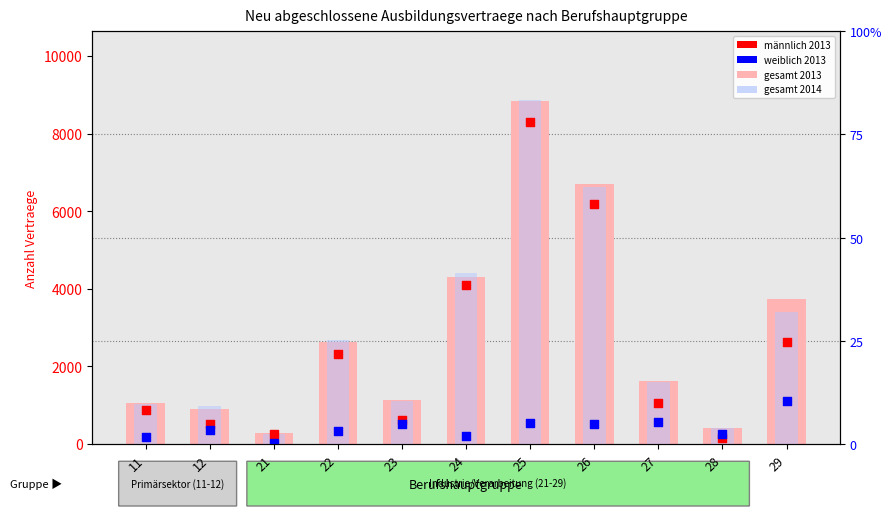

Which series has the largest total across all categories?

gesamt 2013